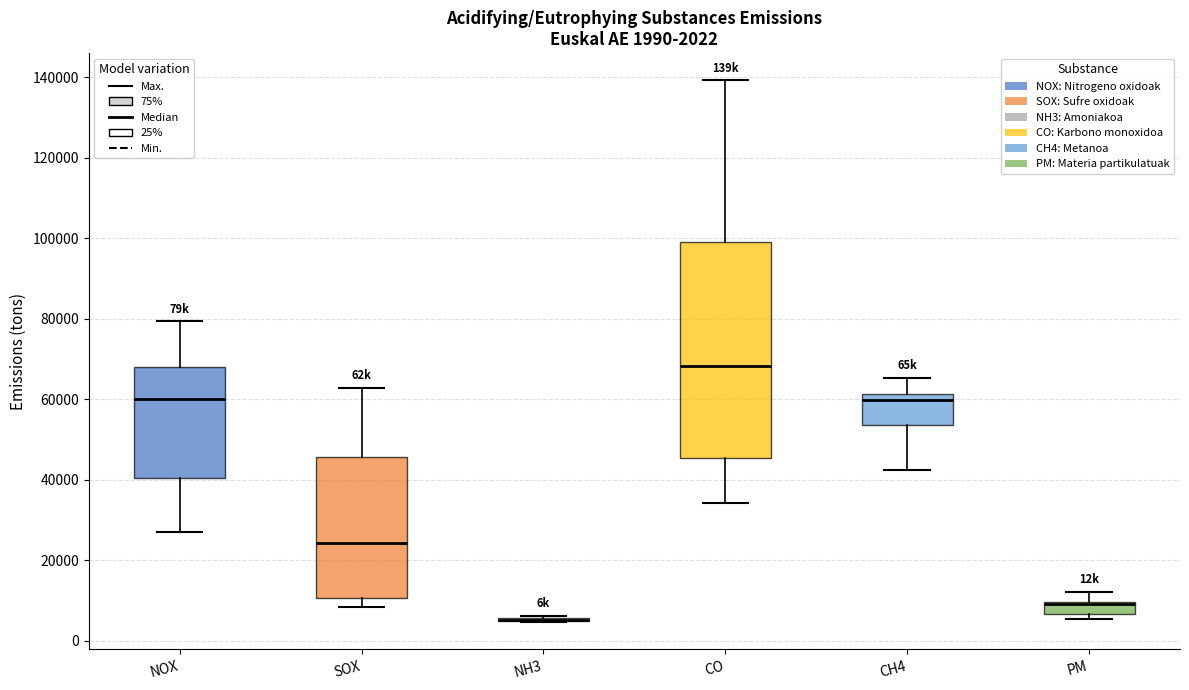

Comparing the boxes themselves (not the whiskers), which one is the tallest?

CO